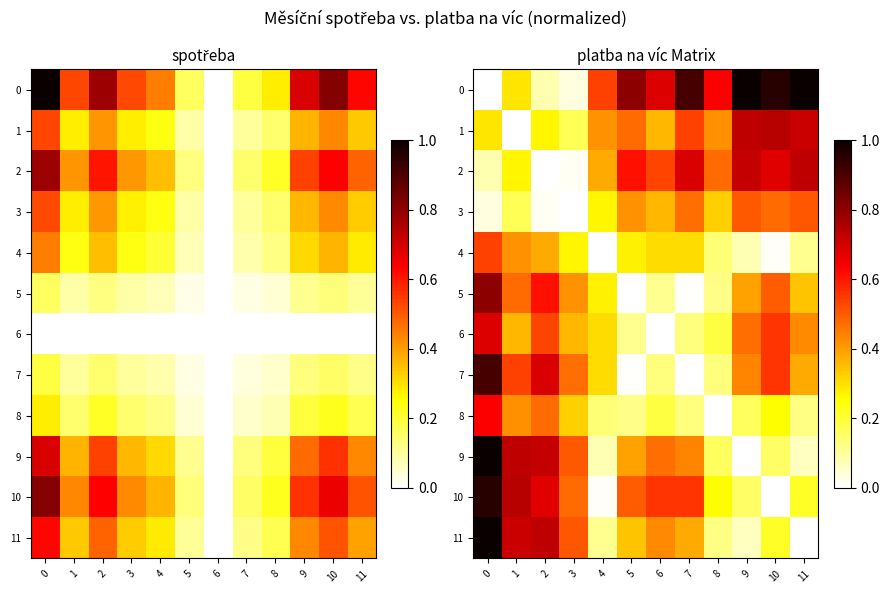

How many 1 values are between 0 and 1?

12